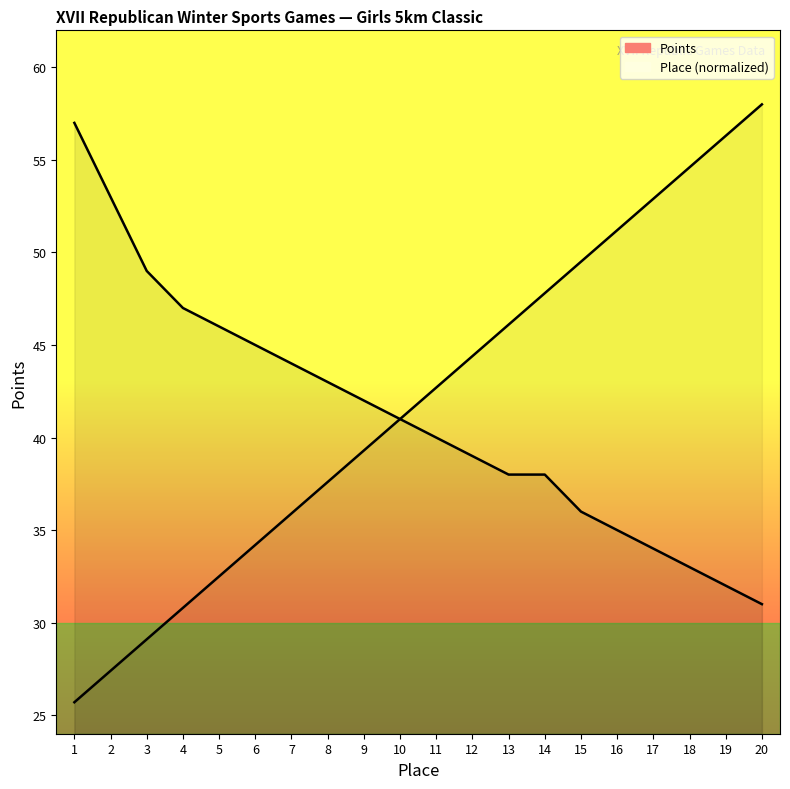

True or false: Points curve has more than 1 points higher than both neighbors.

False